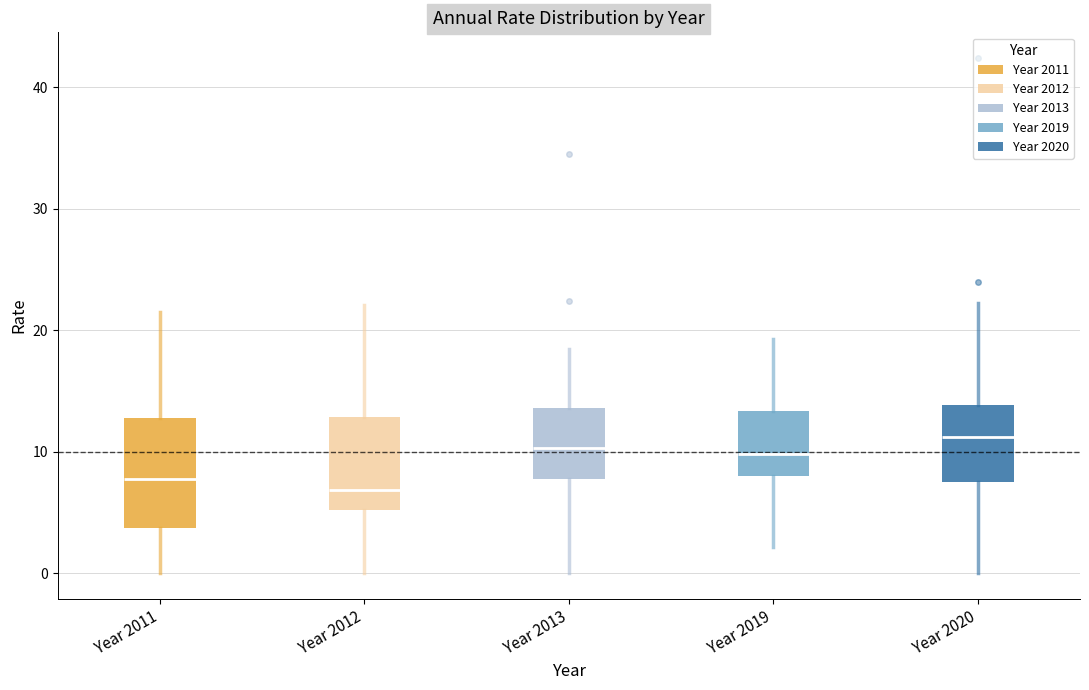

Reading left to right, read every box against the y-axis: the position of its median line, the range the box covers, and the ends of its whiskers. The values are not printed on the chart, so give them approximately, as read against the axis.

Year 2011: median 8, box 4 to 13, whiskers 0 to 22
Year 2012: median 7, box 5 to 13, whiskers 0 to 22
Year 2013: median 10, box 8 to 14, whiskers 0 to 18
Year 2019: median 10, box 8 to 13, whiskers 2 to 19
Year 2020: median 11, box 7 to 14, whiskers 0 to 22